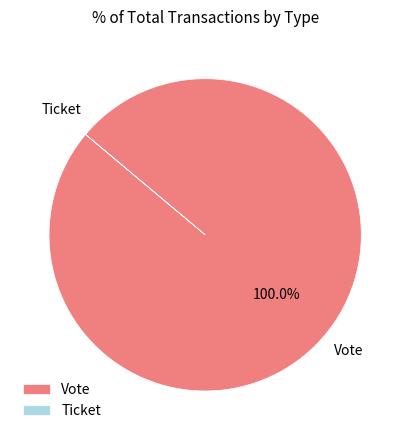

Which slice is the largest?

Vote